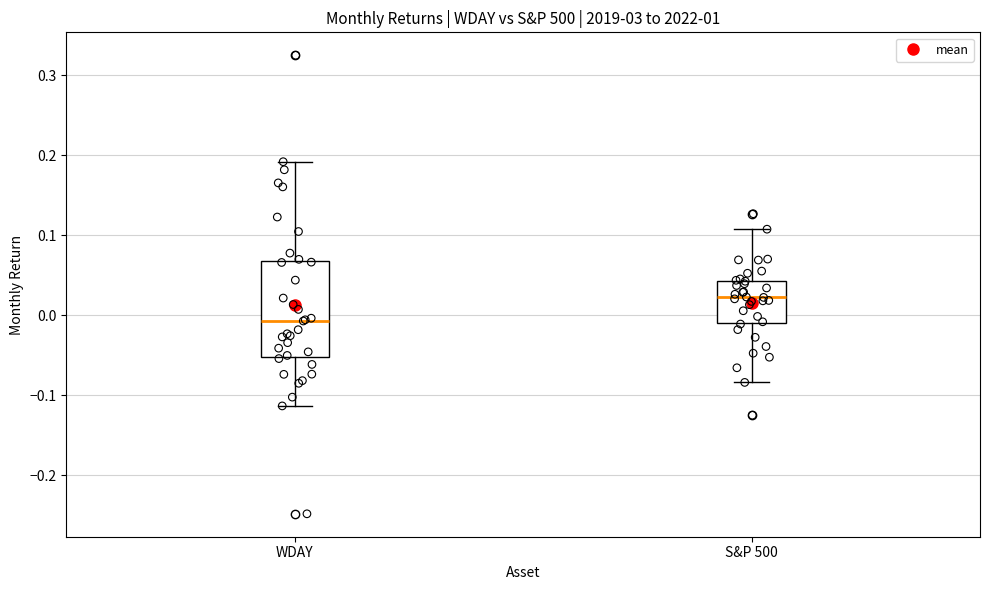

Which box has the lowest median line?

WDAY